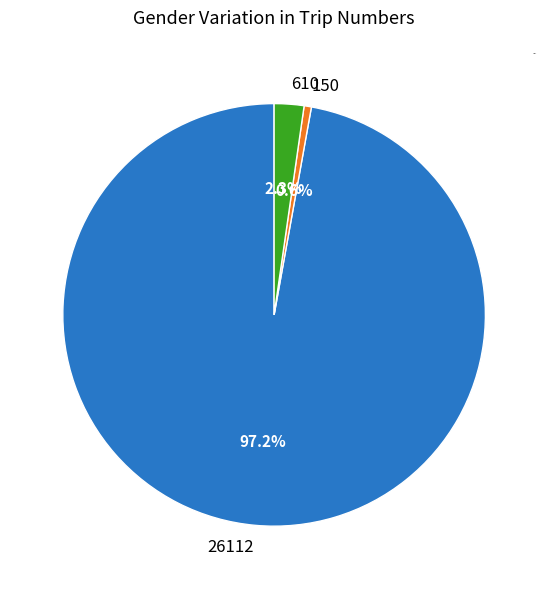

To the nearest percent, what portion does 150 represent?

1%